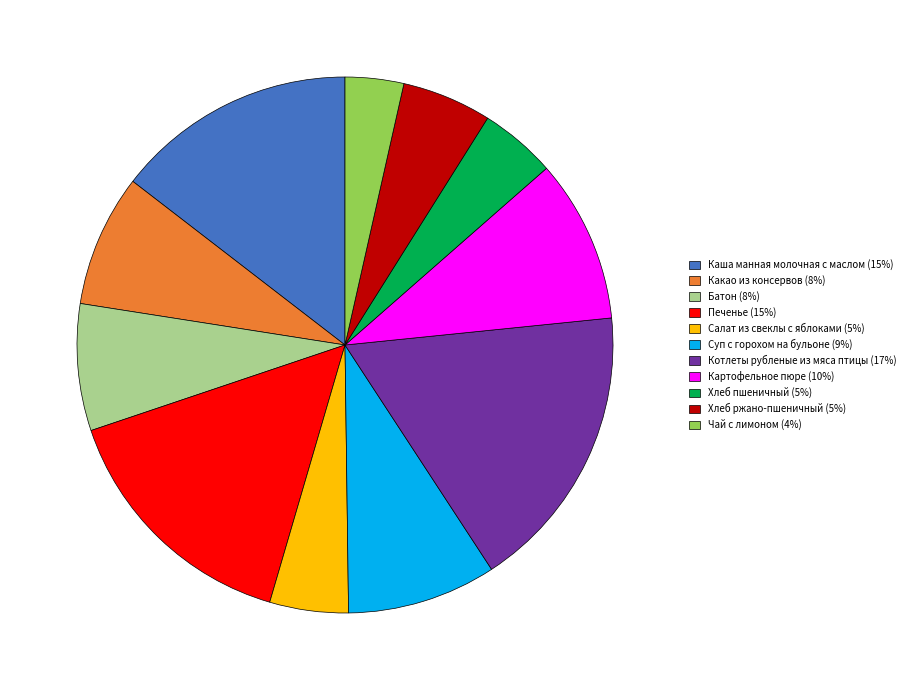

Approximately how many times larger is the value at Салат из свеклы с яблоками compared to Печенье?

0.3